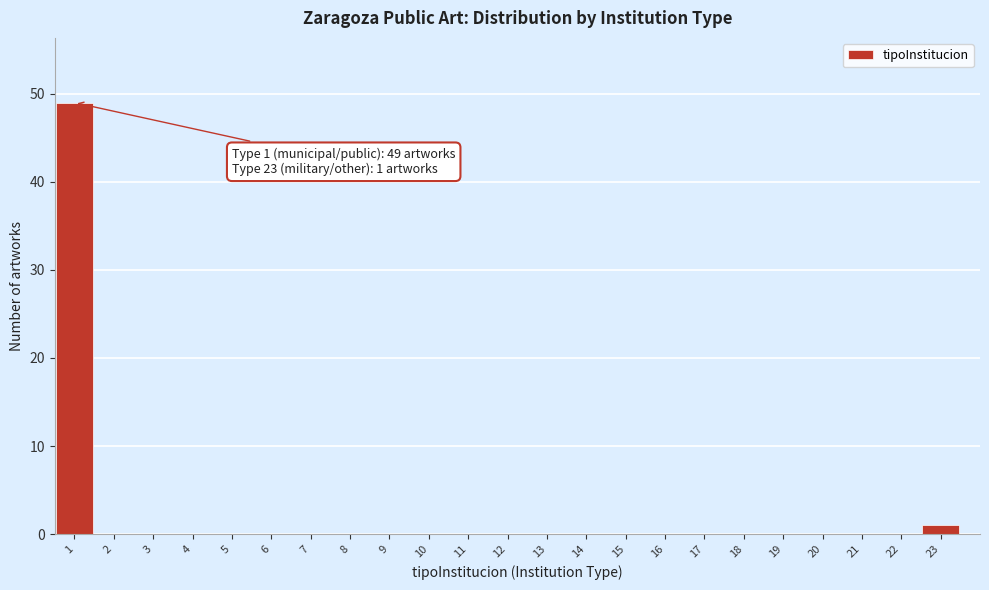

Reading right to left, what are all the values shown in this chart?

23=1	22=0	21=0	20=0	19=0	18=0	17=0	16=0	15=0	14=0	13=0	12=0	11=0	10=0	9=0	8=0	7=0	6=0	5=0	4=0	3=0	2=0	1=49